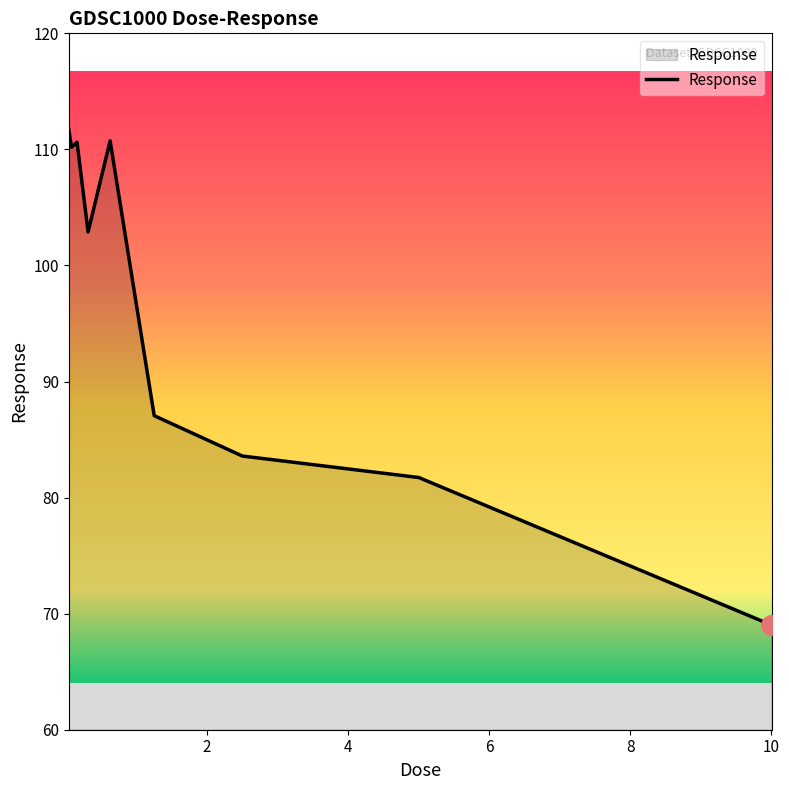

What is the difference between the maximum and minimum values?

42.7